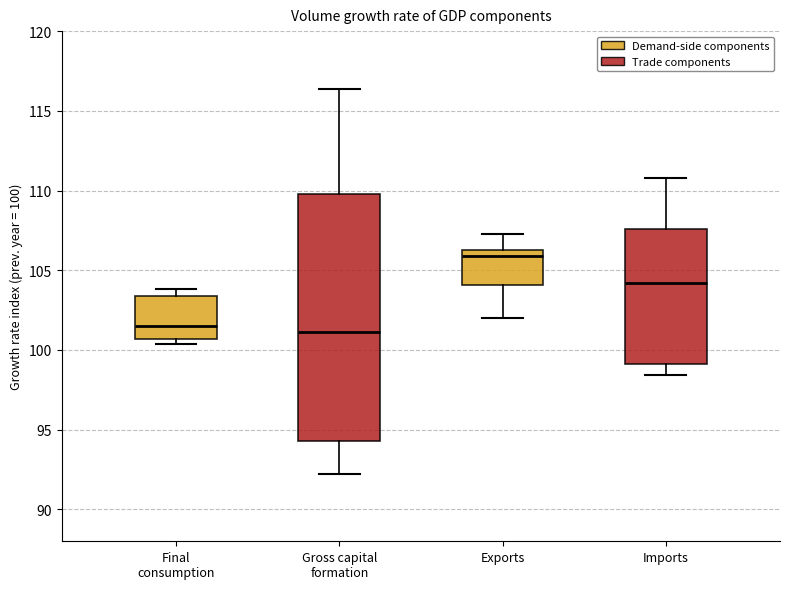

Reading left to right, transcribe this box plot: for each box, give where its median line is, the range the box spans, and where its two whiskers end, as read against the y-axis. The values are not printed on the chart, so give them approximately, as read against the axis.

Final consumption: median 101.5, box 100.5 to 103.5, whiskers 100.5 (just below the box's lower edge) to 104.0
Gross capital formation: median 101.0, box 94.5 to 110.0, whiskers 92.0 to 116.5
Exports: median 106.0, box 104.0 to 106.5, whiskers 102.0 to 107.5
Imports: median 104.0, box 99.0 to 107.5, whiskers 98.5 to 111.0